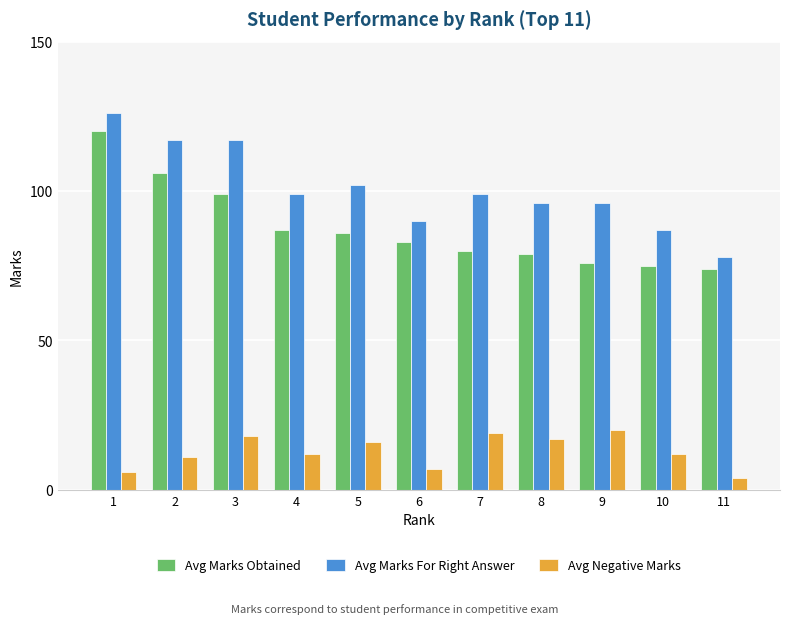

What is the value of the Avg Marks Obtained bar at the 6th from the left?

83